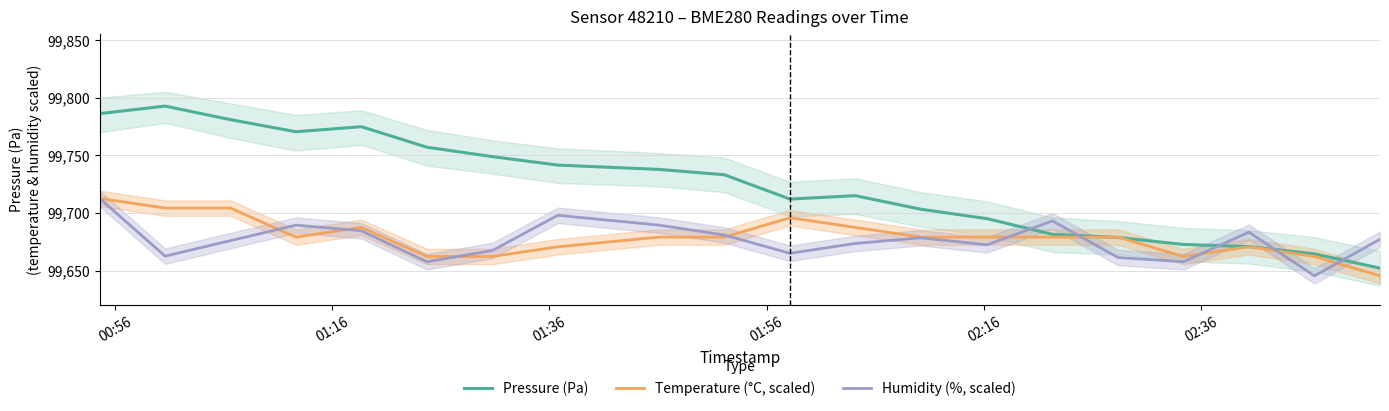

Which series has the largest total across all categories?

Pressure (Pa)